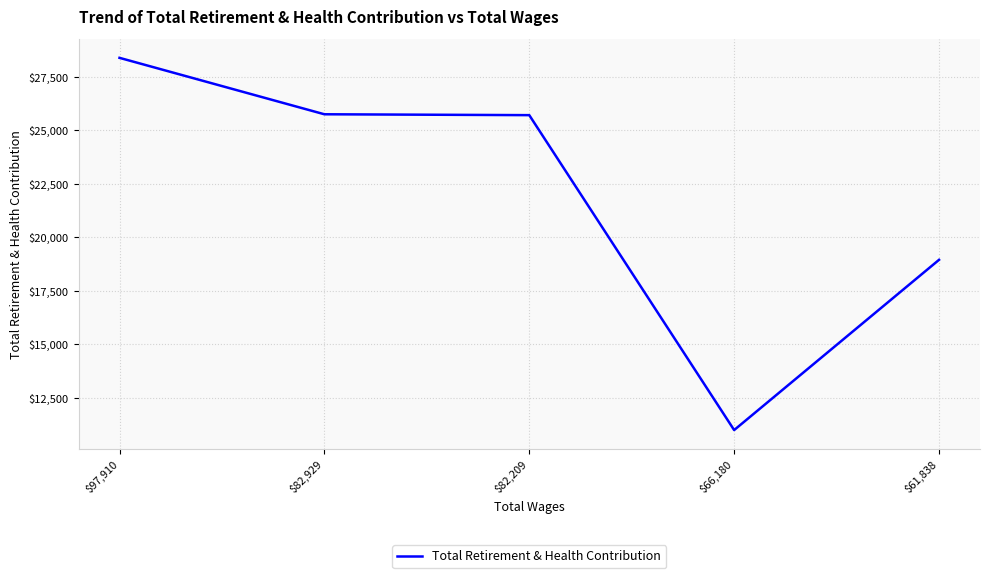

Is it true that the value at $82,209 is 25706?

True